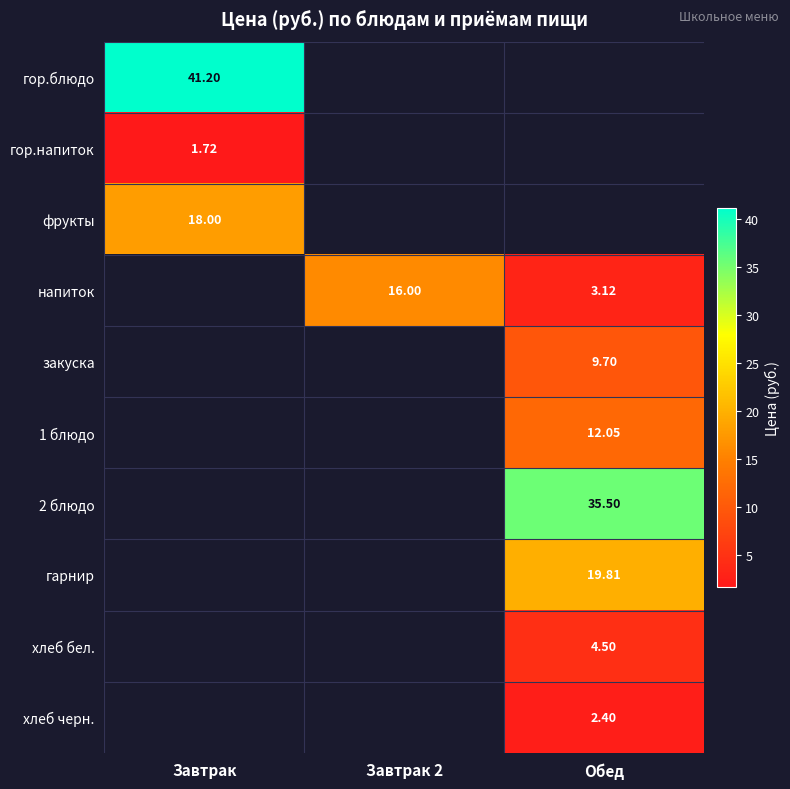

How many data points does each series have?

3